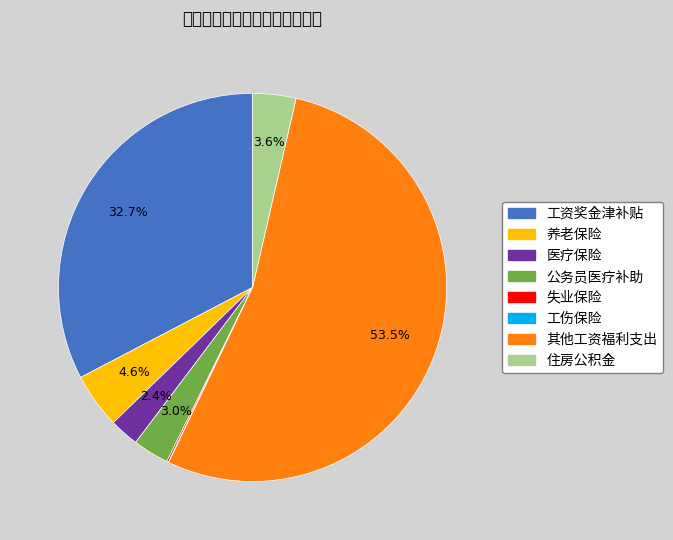

What is the ratio of the value at 工资奖金津补贴 to the value at 养老保险?

7.1